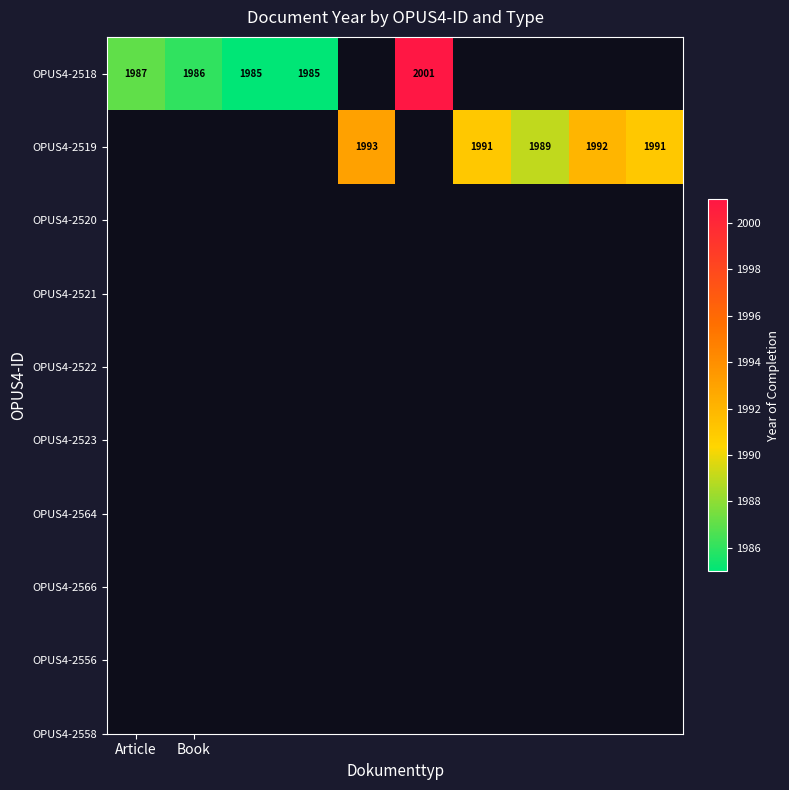

At which category does the chart reach its minimum across all series?

2